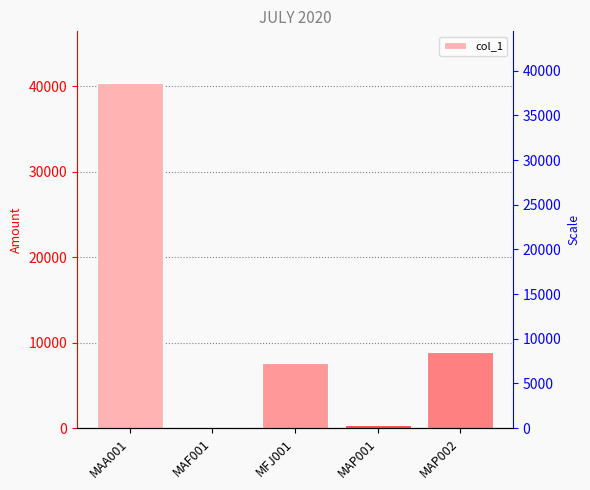

Between MAP002 and MAP001, which is larger?

MAP002